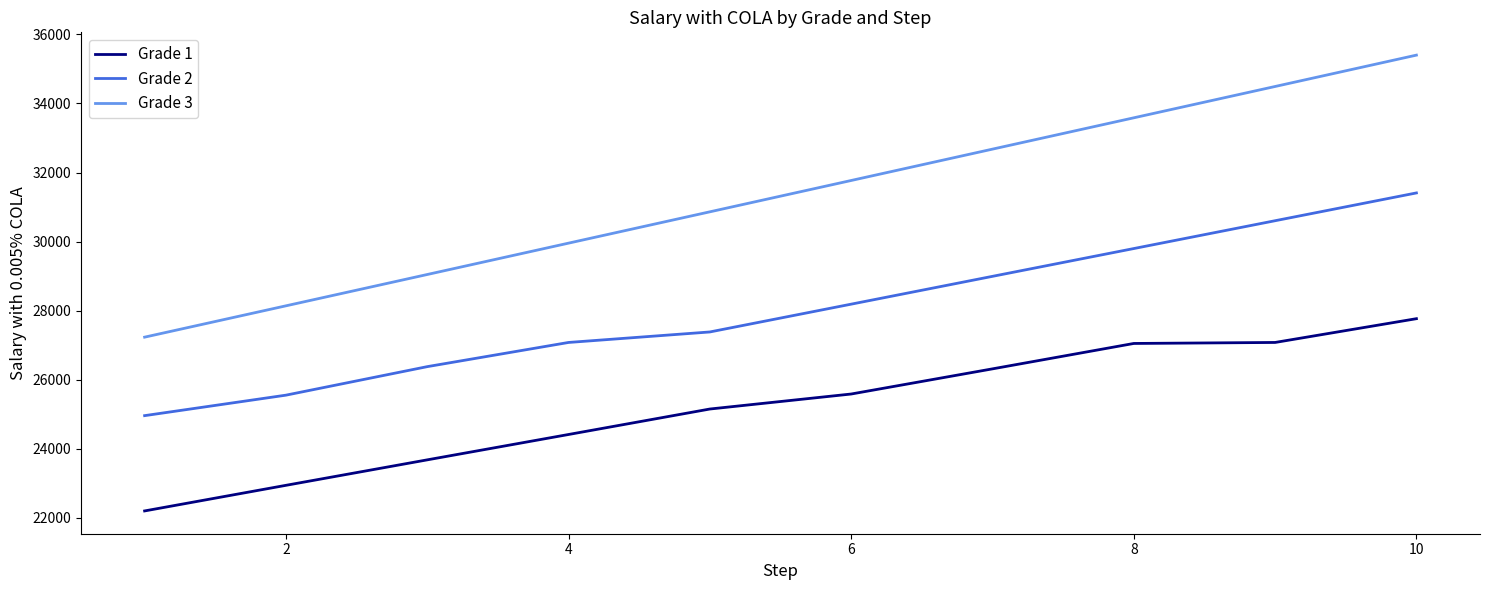

What is the smallest value displayed?

22197.9